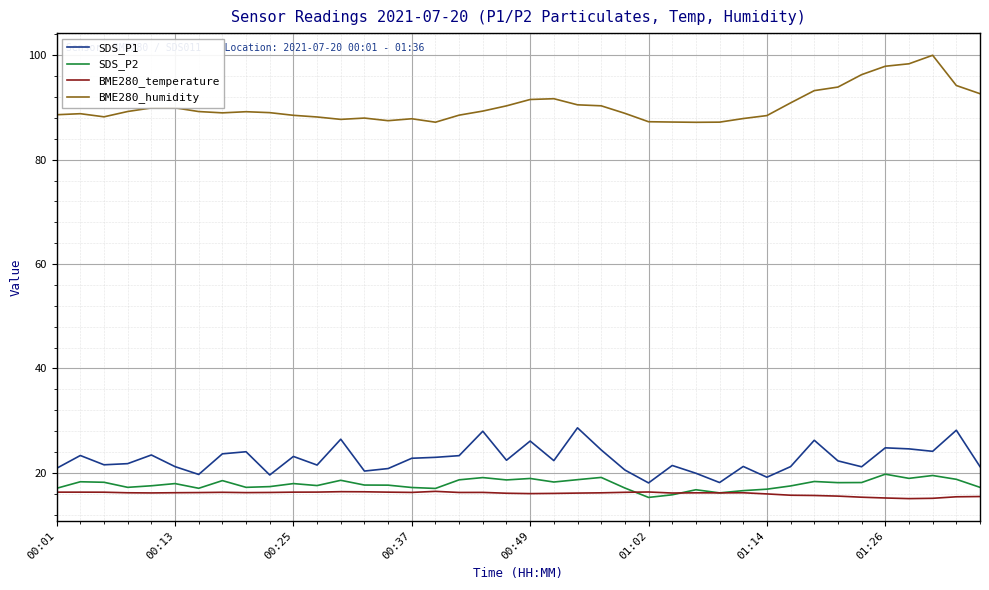

True or false: SDS_P2 and BME280_humidity intersect in this chart.

False